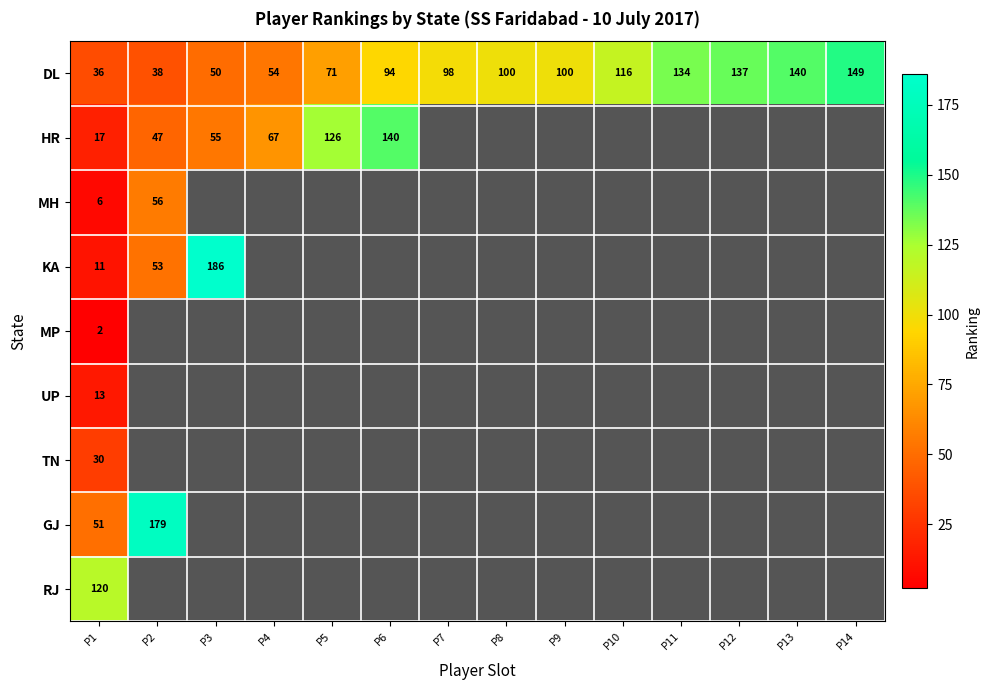

Which has a higher value, P8 or P11?

P11